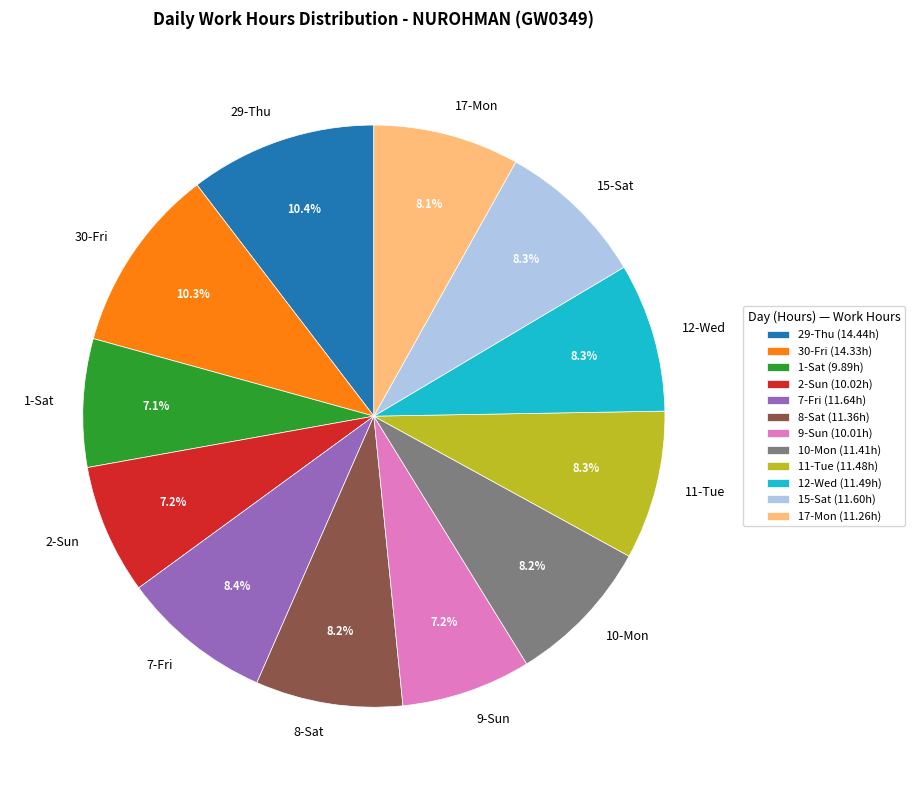

How many segments does this pie chart have?

12